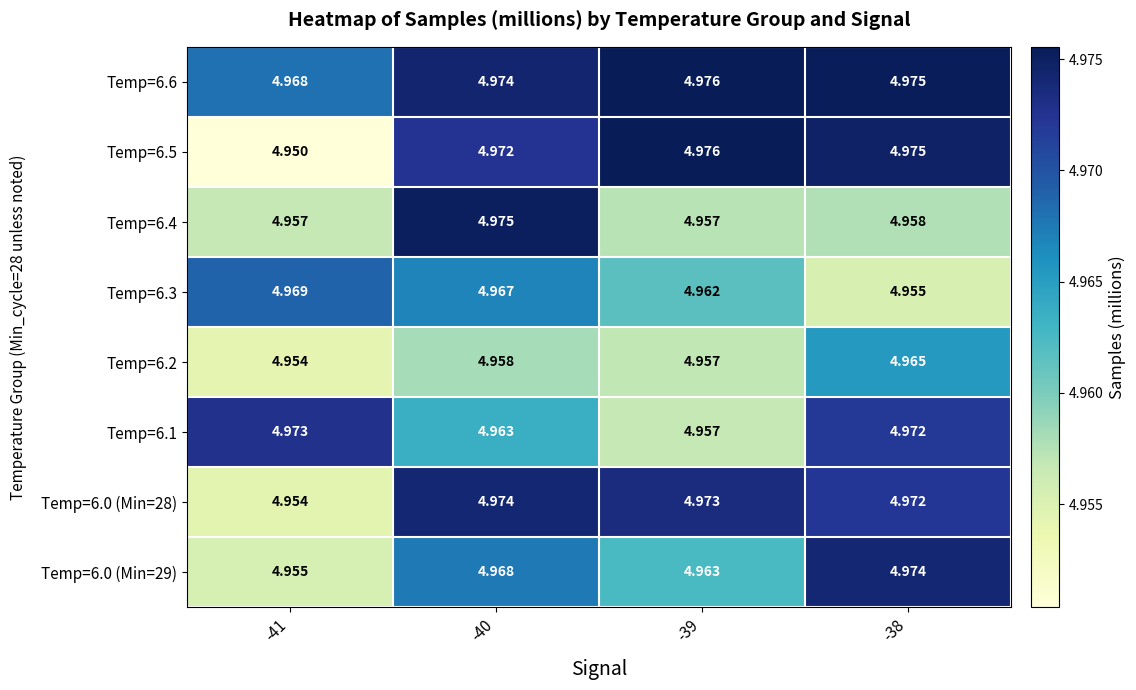

Is the value of Temp=6.5 at -39 greater than the value of Temp=6.1 at -41?

Yes